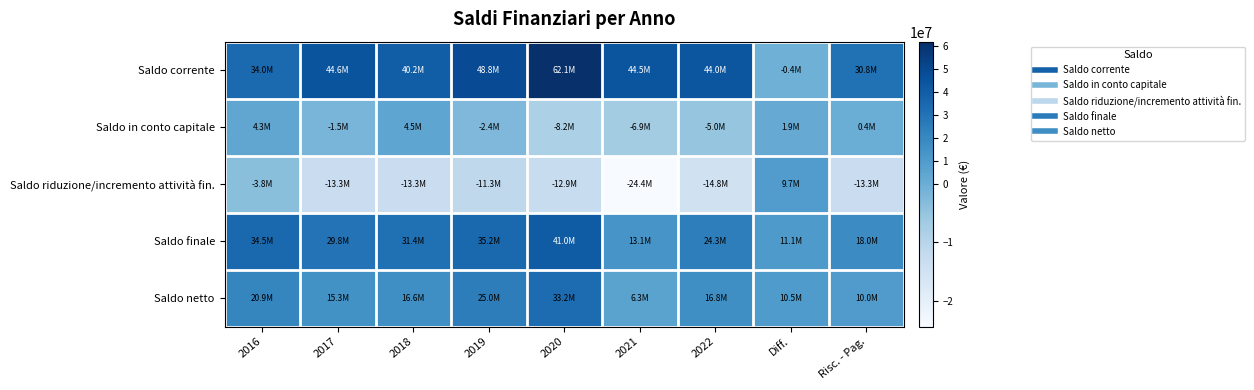

At 2017, list the series in order from smallest to largest.

Saldo riduzione/incremento attività fin., Saldo in conto capitale, Saldo netto, Saldo finale, Saldo corrente